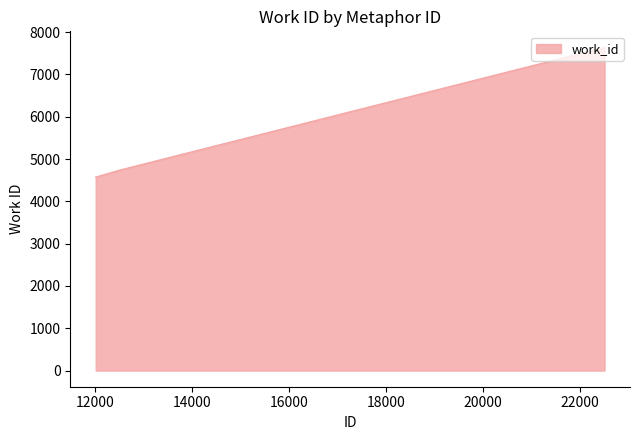

What is the maximum value shown in the chart?

7637